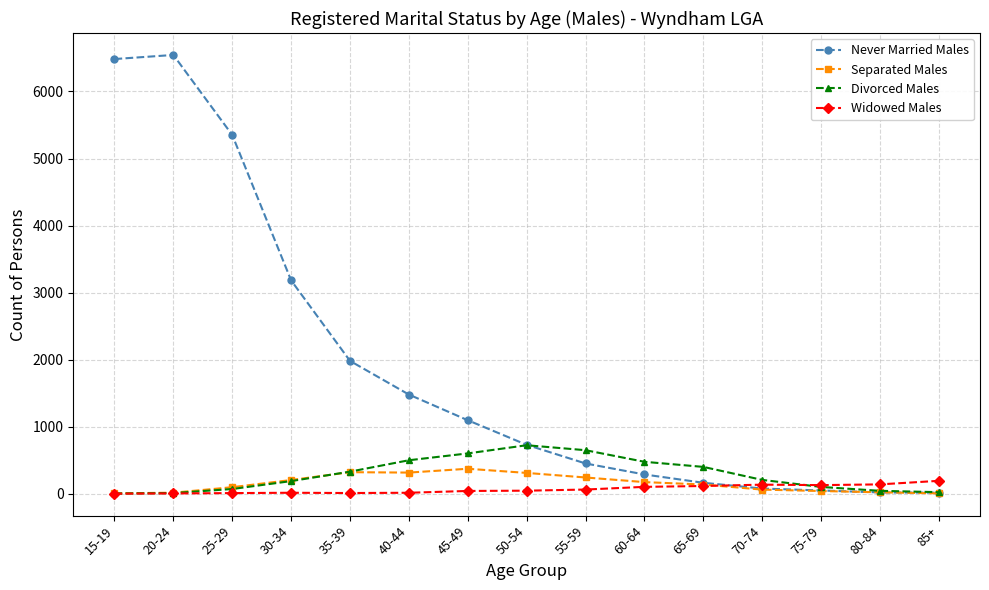

What is the minimum value for Divorced Males?

3